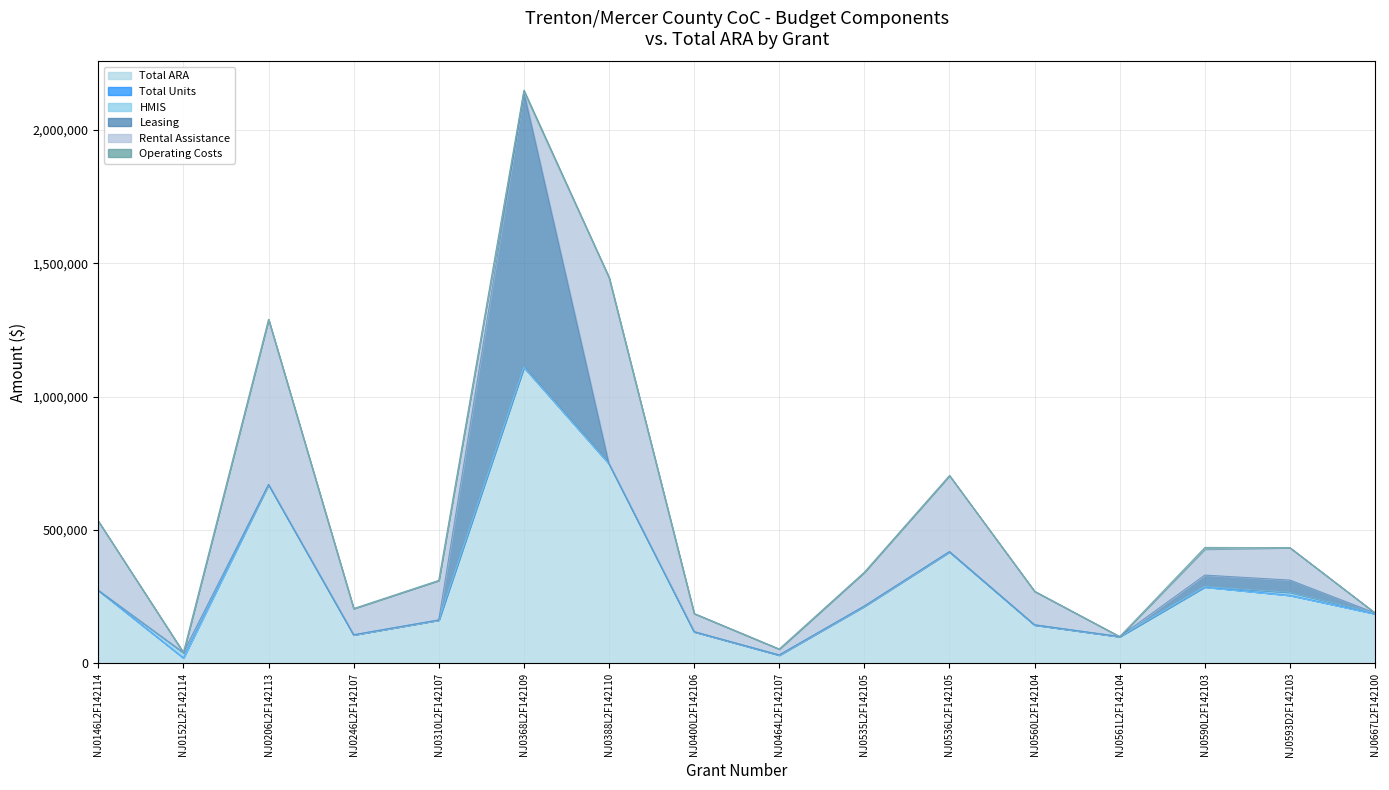

Where is the first local maximum for Leasing?

NJ0368L2F142109